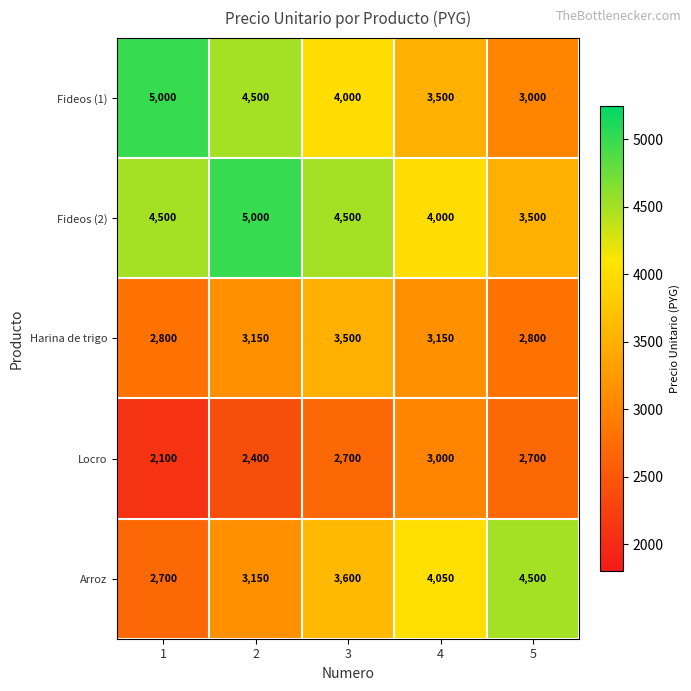

At 4, list the series in order from smallest to largest.

Locro, Harina de trigo, Fideos (1), Fideos (2), Arroz